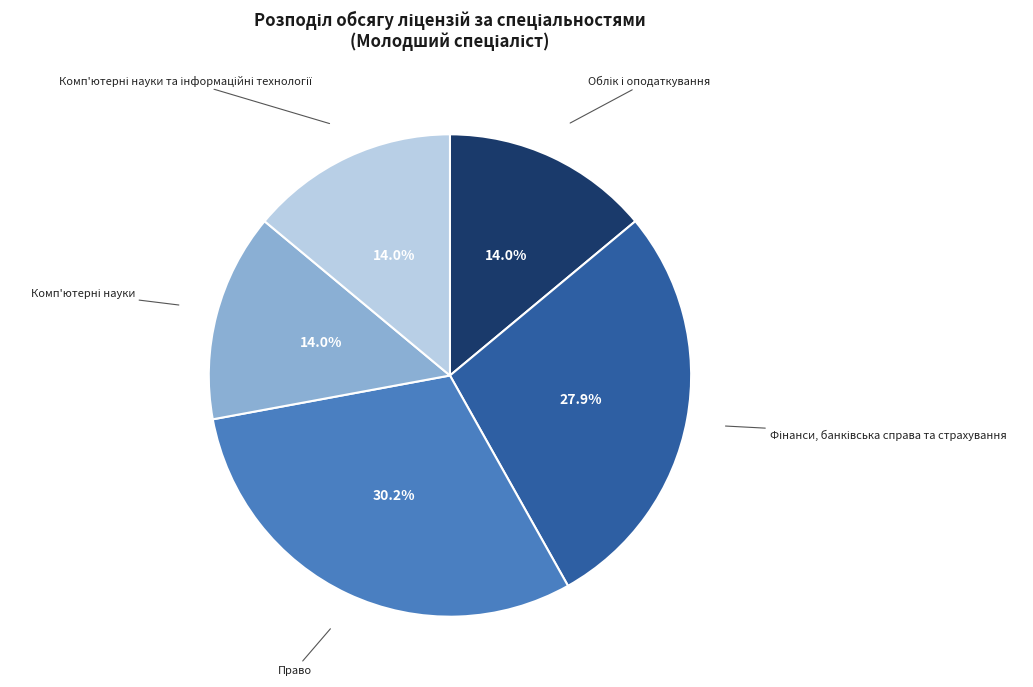

Is there a majority slice in this chart?

No